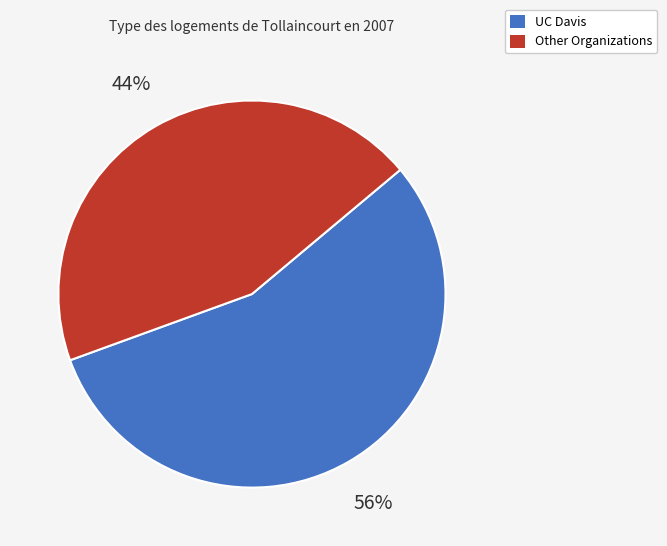

To the nearest percent, what is the average slice percentage?

50%